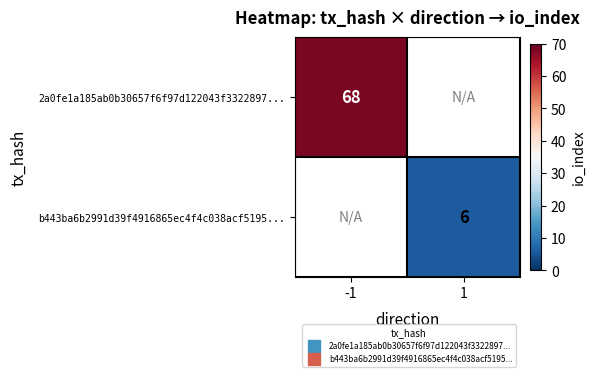

The value of 2a0fe1a185ab0b30657f6f97d122043f3322897... at -1 is 68.0. True or false?

True